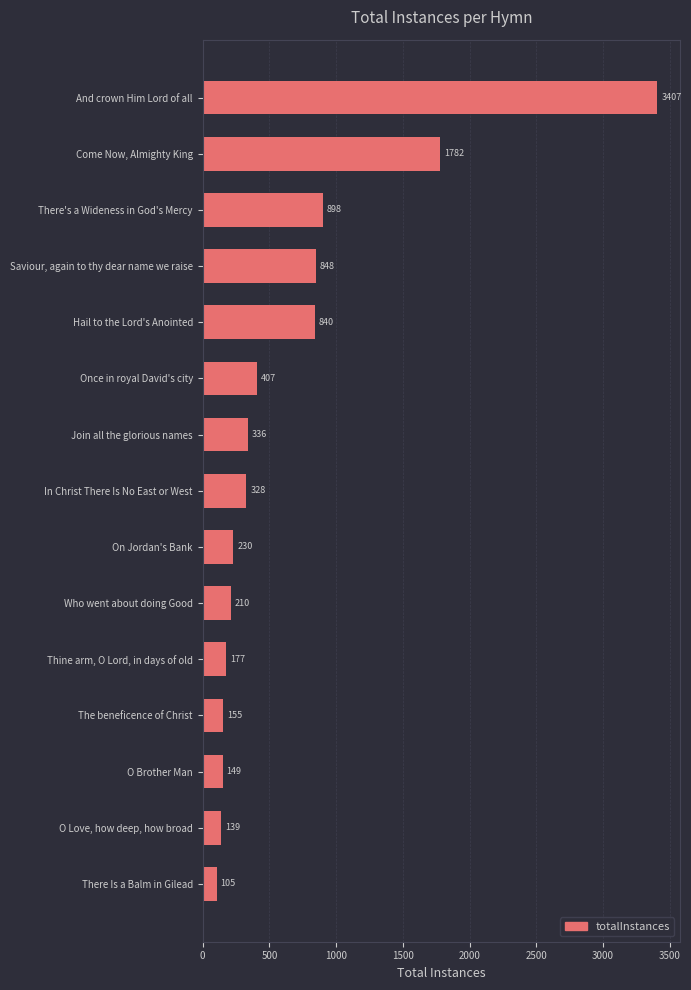

Are the bars grouped side by side (vs. stacked)?

No